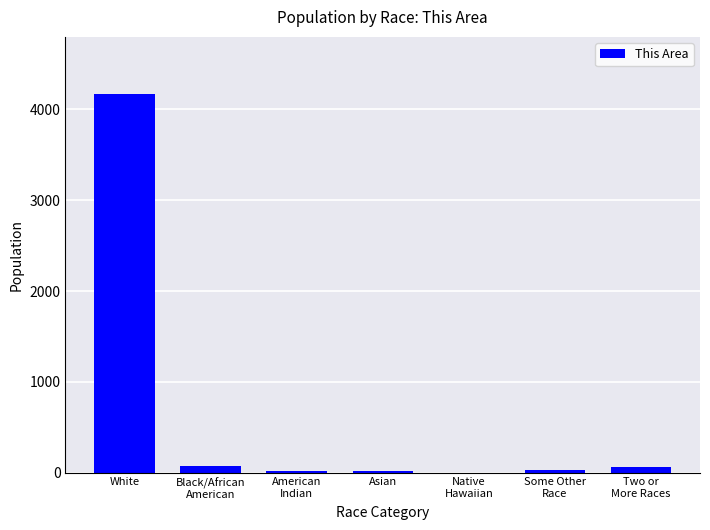

The value at White is 4173. True or false?

True